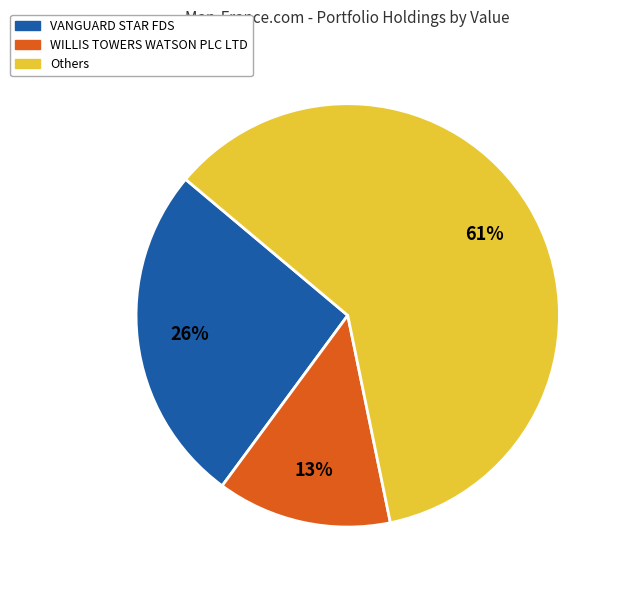

Which has a higher value, Others or WILLIS TOWERS WATSON PLC LTD?

Others